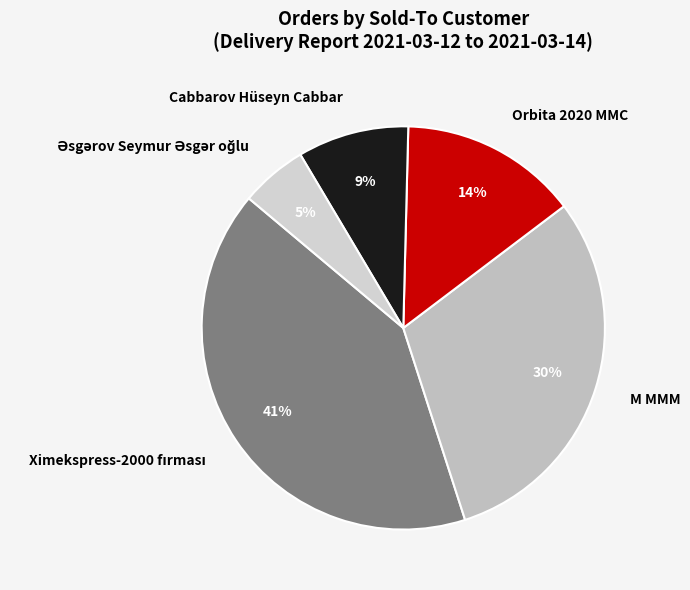

Does any single category account for the majority?

No